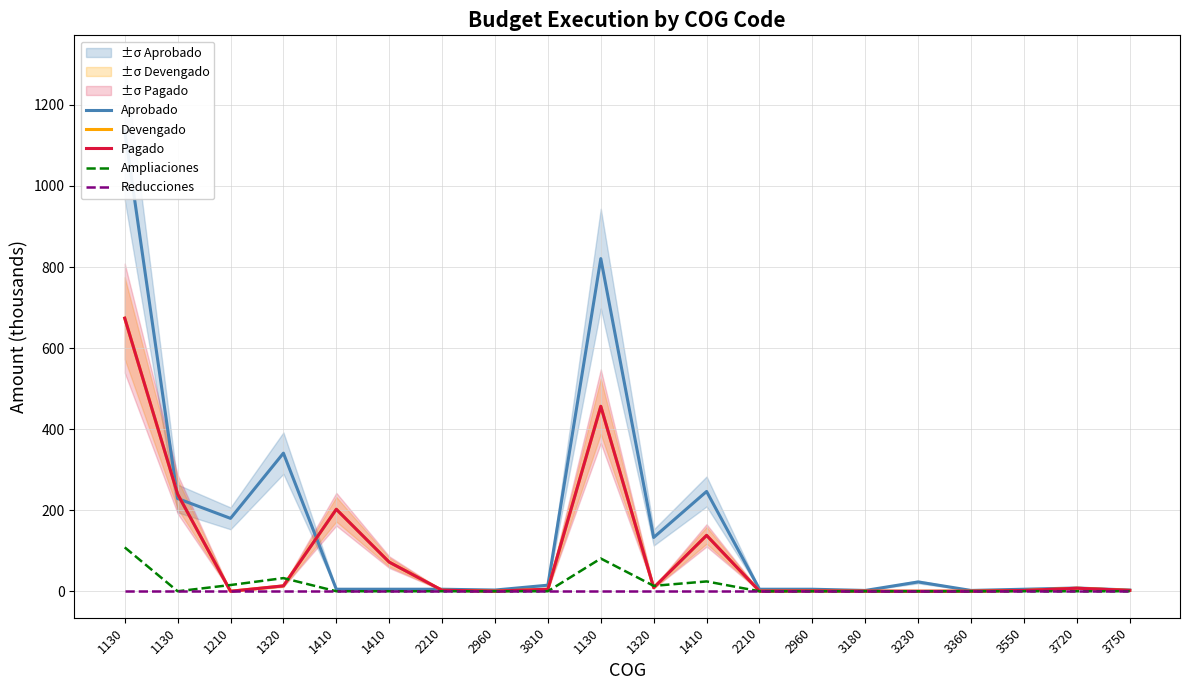

What is the average value of the Devengado series?

91.3